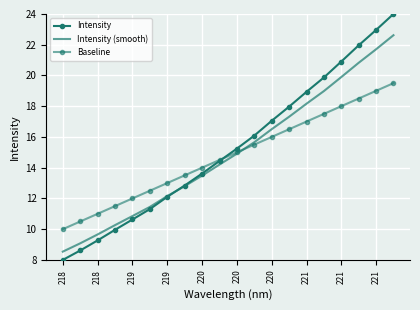

What are all the series names shown in the legend?

Intensity, Intensity (smooth), Baseline